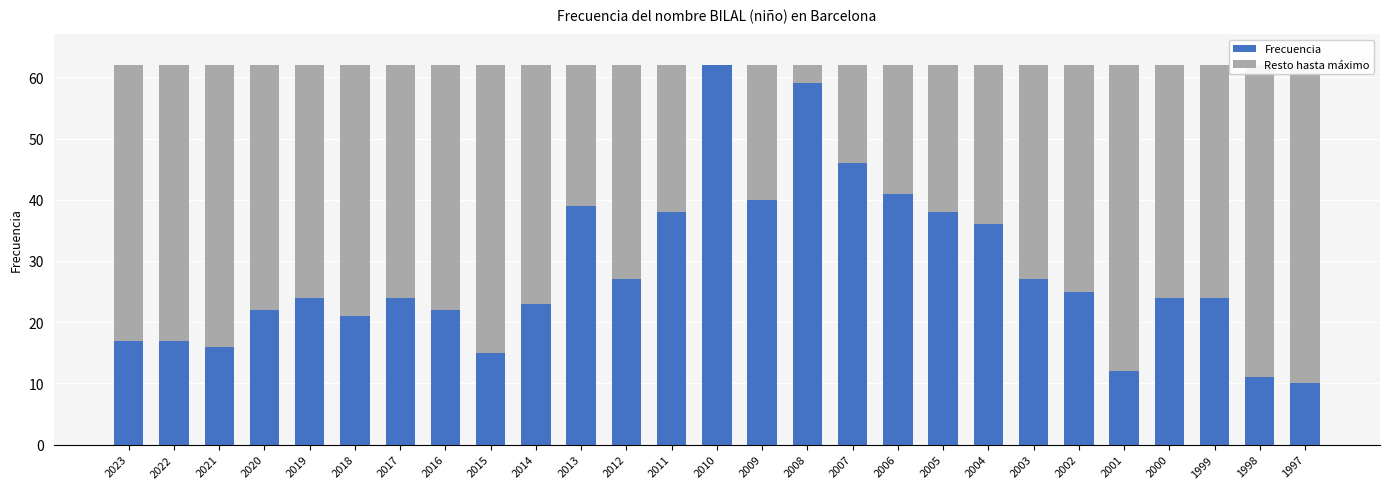

What is the maximum value shown in the chart?

62